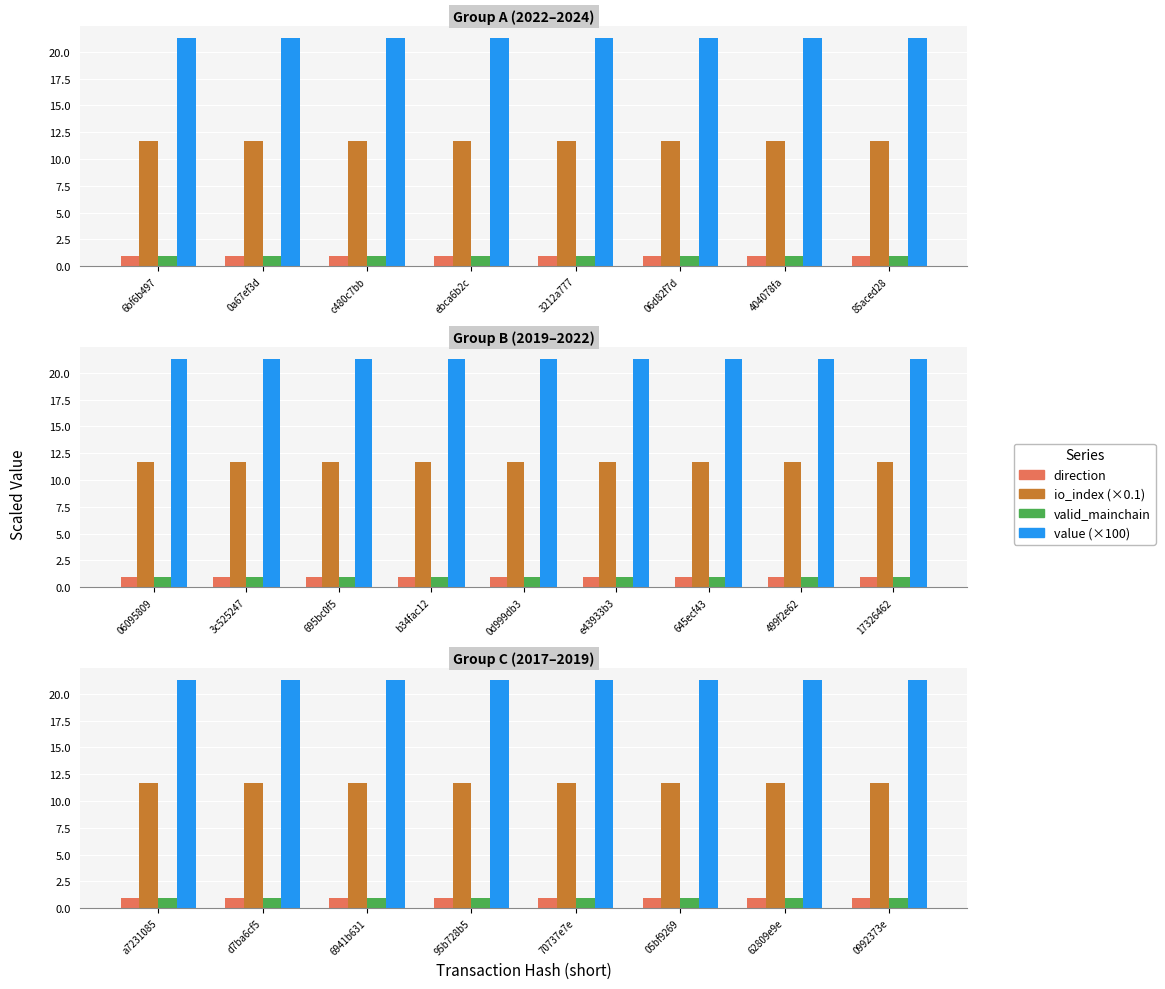

List the series in order of their peak value, lowest first.

direction, valid_mainchain, io_index, value